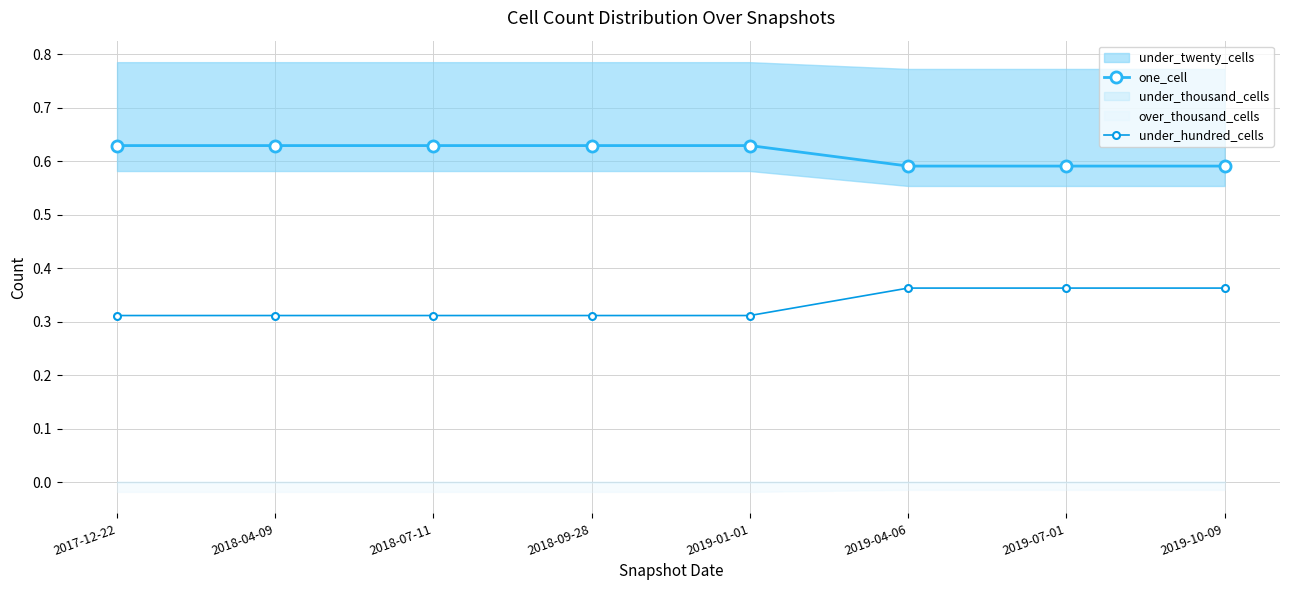

What is the label of the 6th point from the right?

2018-07-11